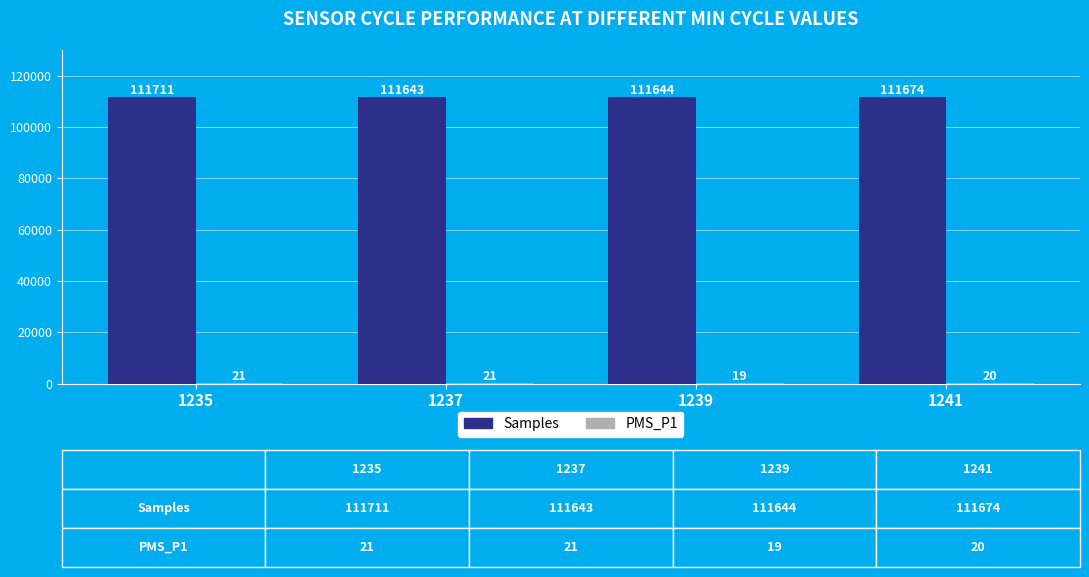

Which series has the largest total across all categories?

Samples